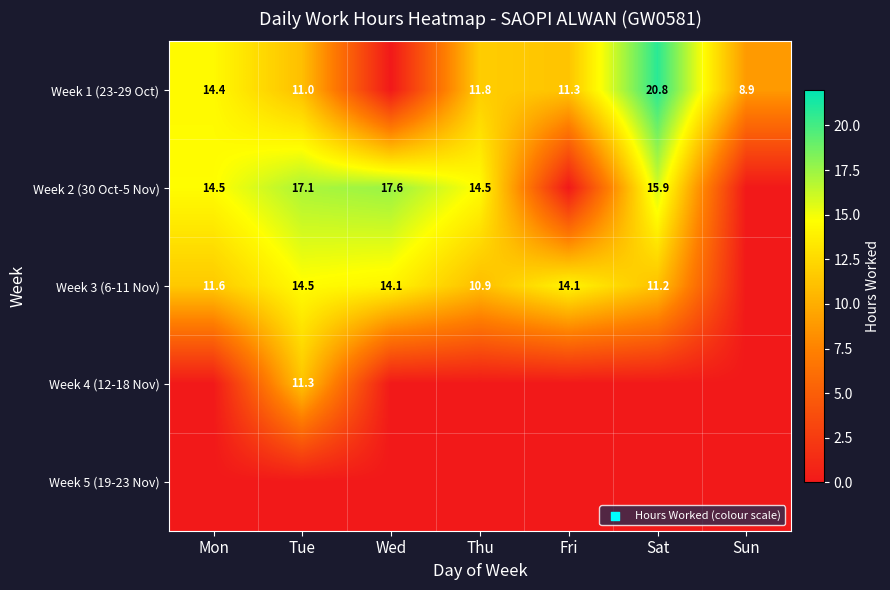

What is the difference between the Week 2 (30 Oct-5 Nov) values at Sat and Wed?

1.7